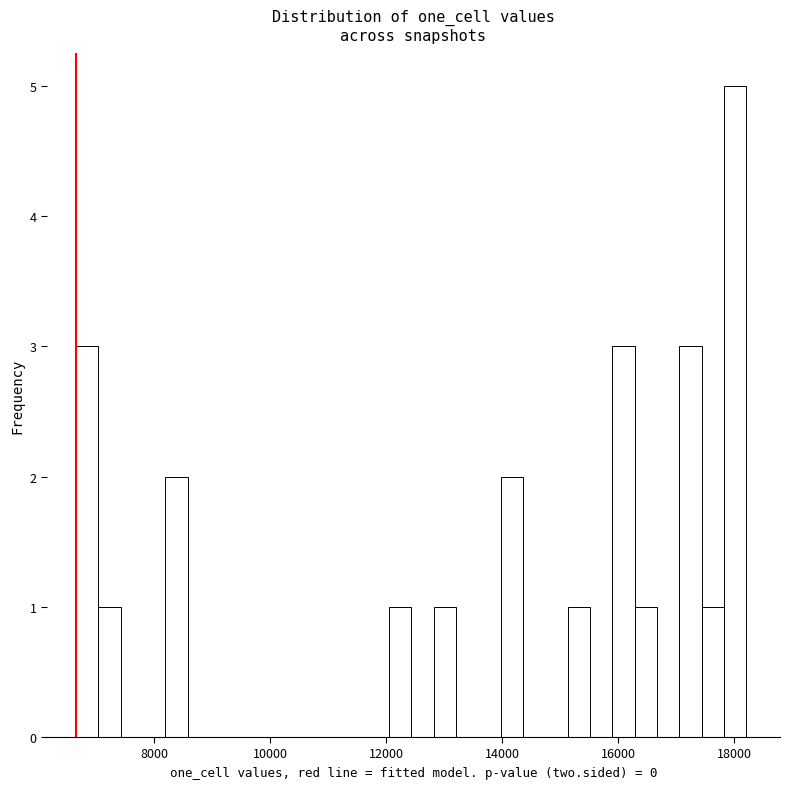

Around what value on the x-axis is the tallest bar? Give the approximate position of its centre, as read against the axis.

18000